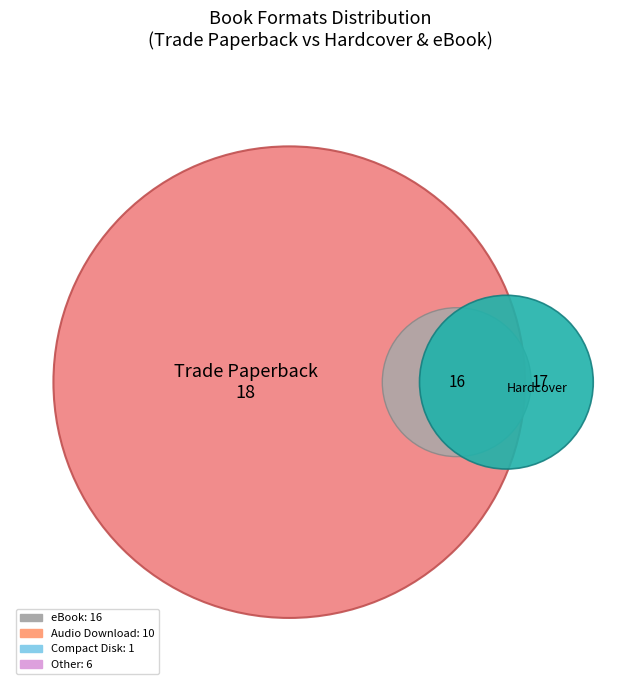

To the nearest percent, what portion does Hardcover represent?

25%